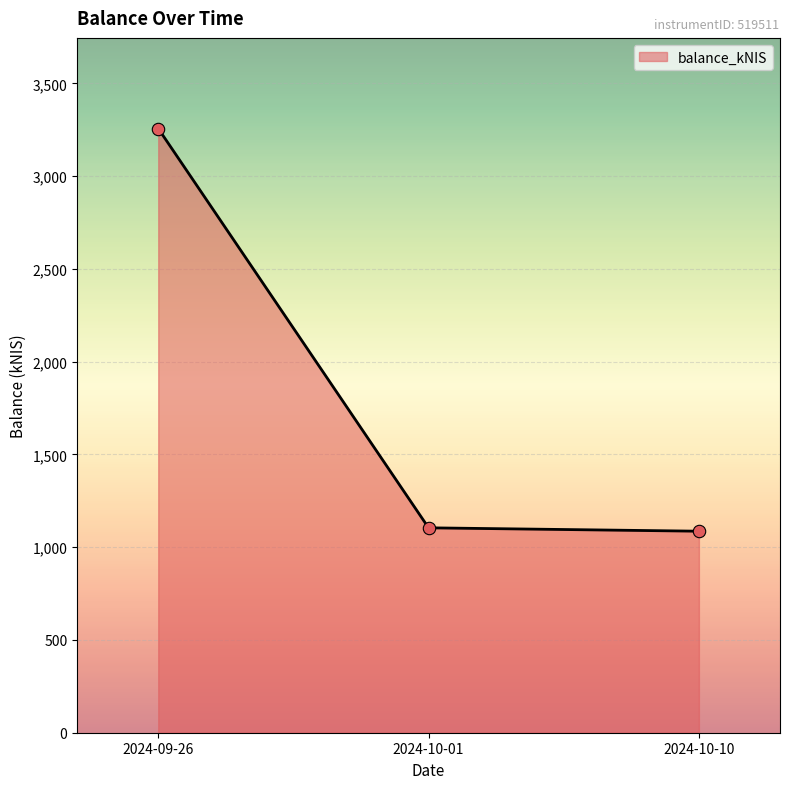

Between 2024-10-10 and 2024-09-26, which is larger?

2024-09-26